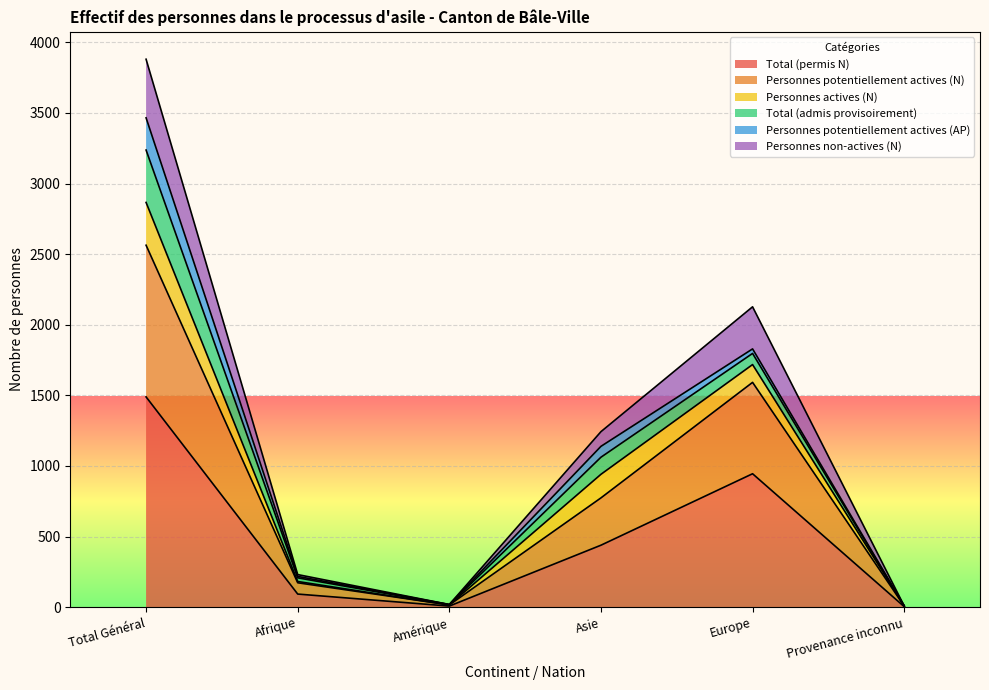

What is the label of the 1st point from the right?

Provenance inconnu